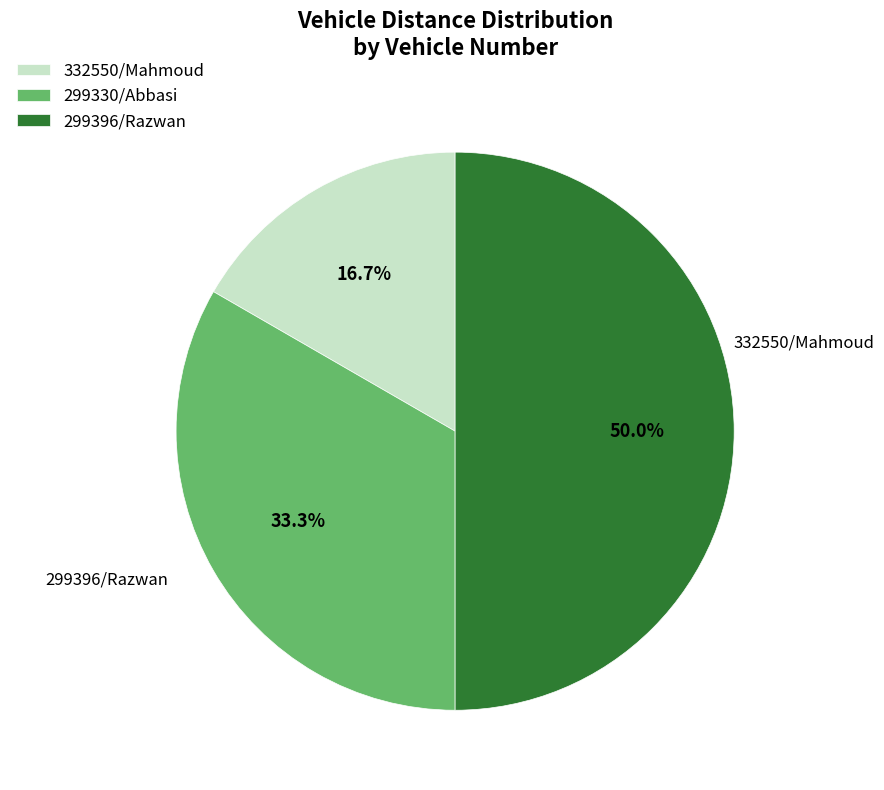

True or false: 299330/Abbasi accounts for 93% of the total.

False